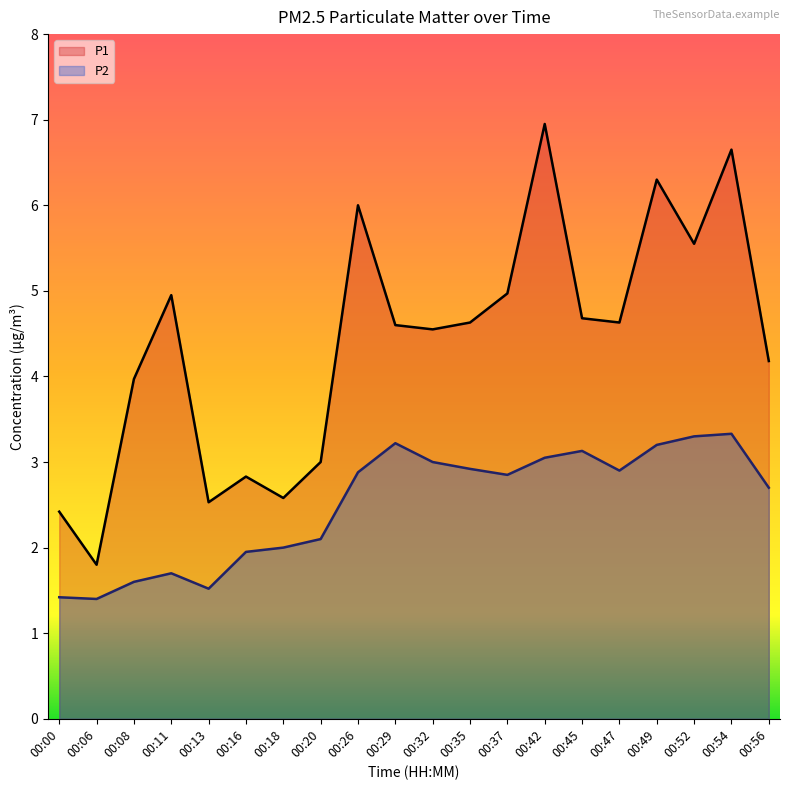

Does the chart display data point markers on the line(s)?

No